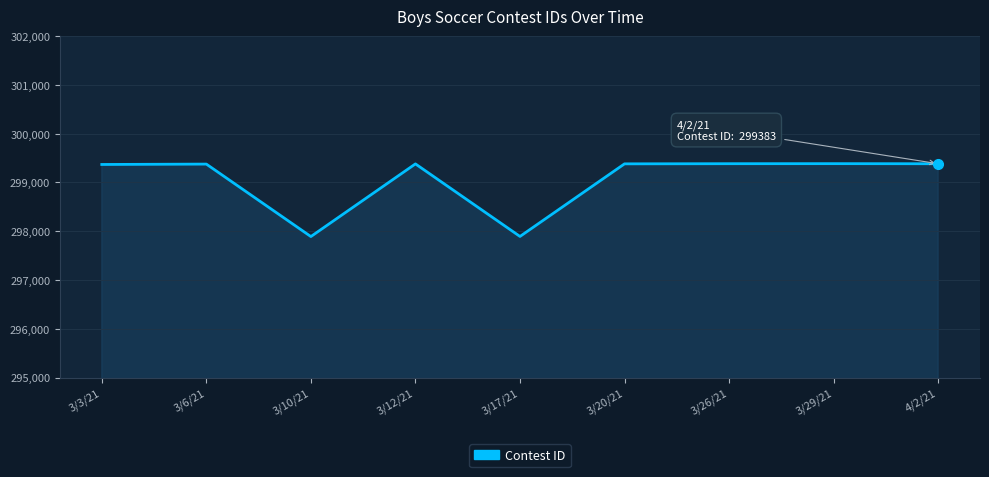

Approximately how many times larger is the value at 3/10/21 compared to 3/29/21?

1.0